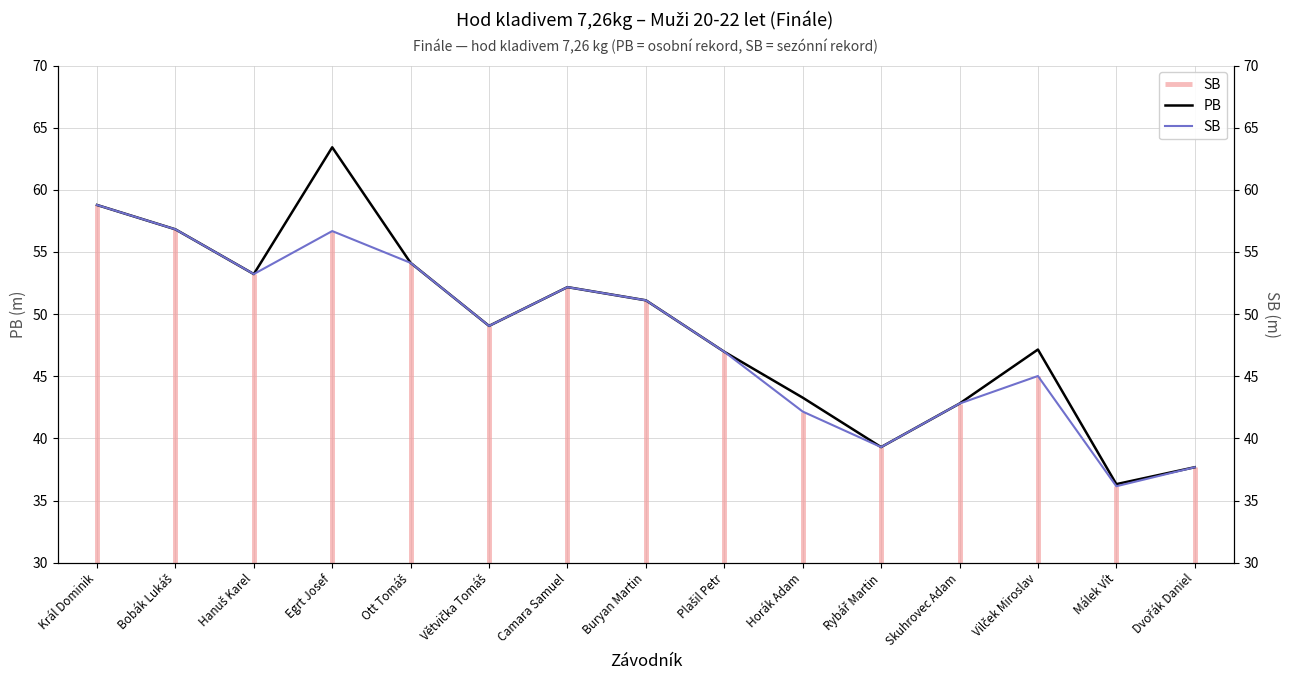

True or false: SB and PB intersect in this chart.

False